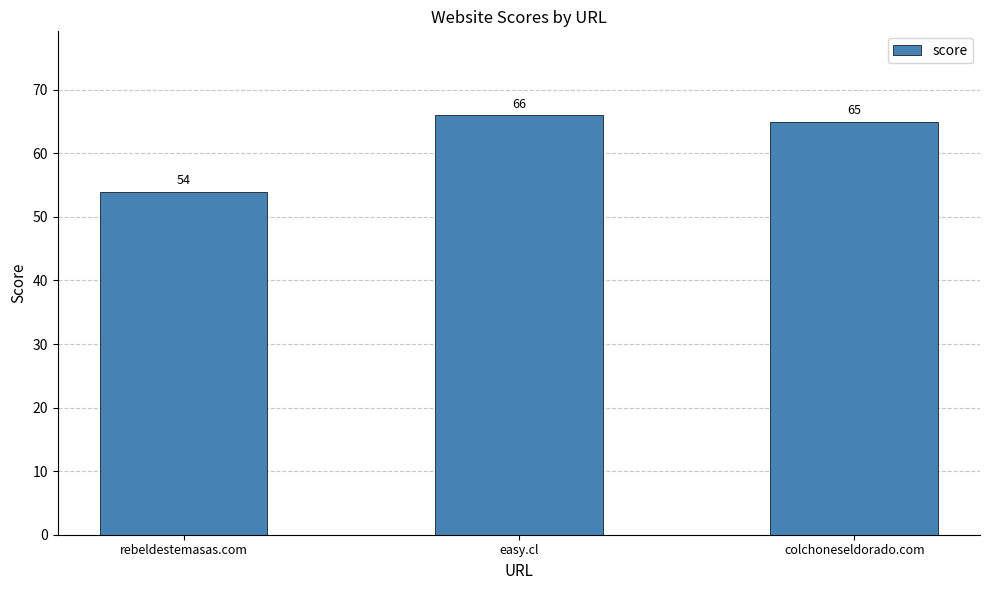

What is the average value?

62